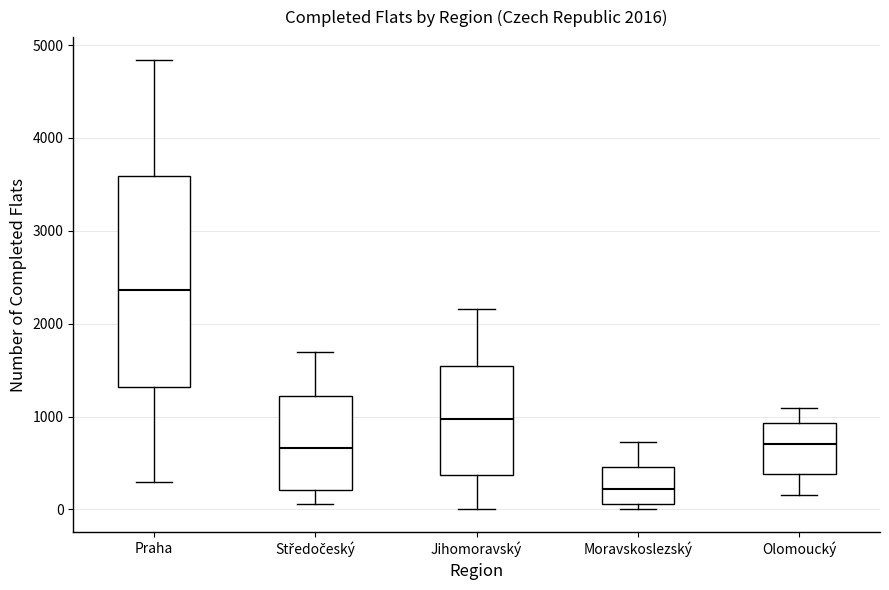

Which box has the highest median line?

Praha